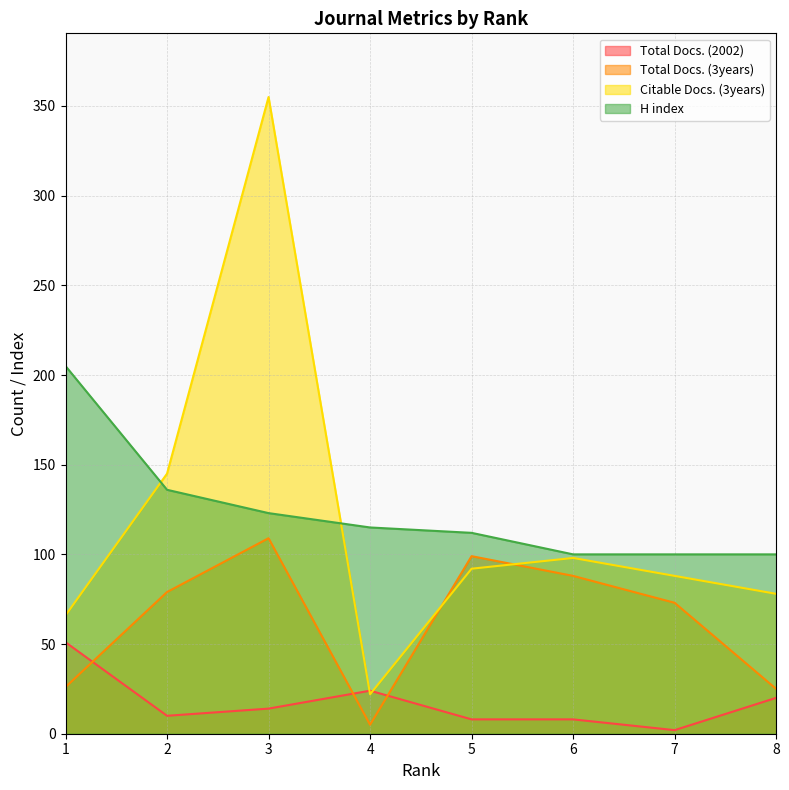

Reading left to right, what are all the values shown in this chart?

Total Docs. (2002): 51	10	14	24	8	8	2	20
Total Docs. (3years): 26	79	109	5	99	88	73	25
Citable Docs. (3years): 66	145	355	22	92	98	88	78
H index: 205	136	123	115	112	100	100	100